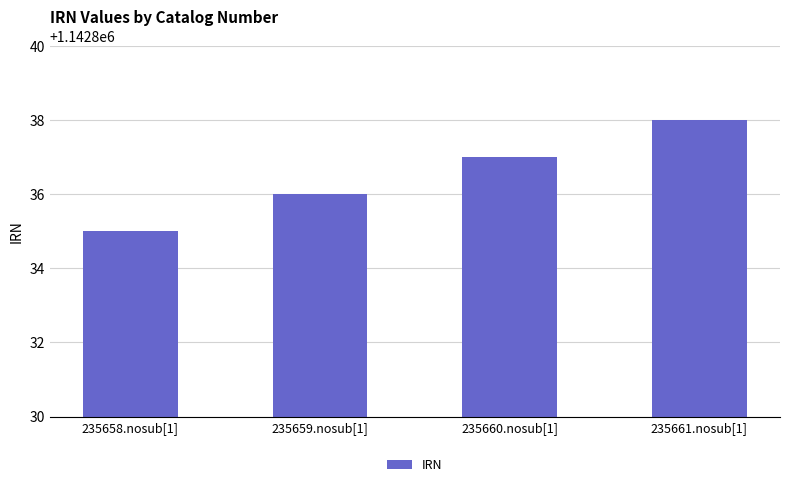

Between 235658.nosub[1] and 235661.nosub[1], which is larger?

235661.nosub[1]